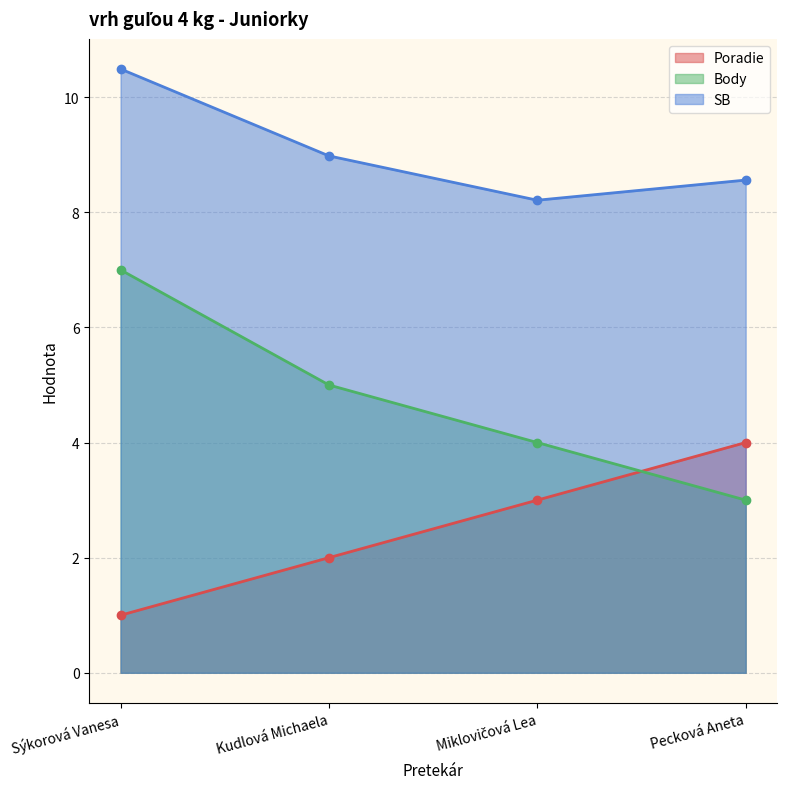

At which label is Body closest to 5?

Kudlová Michaela